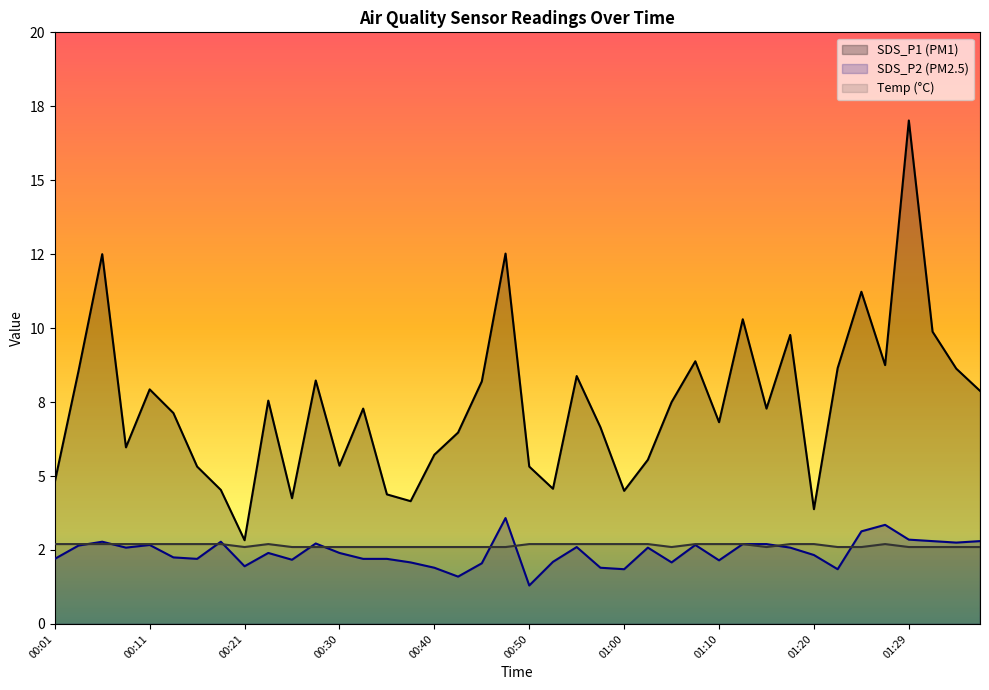

Reading left to right, what are all the values shown in this chart?

SDS_P1: 4.8	8.6	12.5	6.0	7.9	7.1	5.3	4.5	2.8	7.5	4.2	8.2	5.3	7.3	4.4	4.2	5.7	6.5	8.2	12.5	5.3	4.6	8.4	6.7	4.5	5.5	7.5	8.9	6.8	10.3	7.3	9.8	3.9	8.7	11.2	8.8	17.0	9.9	8.6	7.9
SDS_P2: 2.2	2.6	2.8	2.6	2.7	2.2	2.2	2.8	1.9	2.4	2.2	2.7	2.4	2.2	2.2	2.1	1.9	1.6	2.0	3.6	1.3	2.1	2.6	1.9	1.9	2.6	2.1	2.7	2.1	2.7	2.7	2.6	2.3	1.9	3.1	3.4	2.9	2.8	2.8	2.8
Temp: 2.7	2.7	2.7	2.7	2.7	2.7	2.7	2.7	2.6	2.7	2.6	2.6	2.6	2.6	2.6	2.6	2.6	2.6	2.6	2.6	2.7	2.7	2.7	2.7	2.7	2.7	2.6	2.7	2.7	2.7	2.6	2.7	2.7	2.6	2.6	2.7	2.6	2.6	2.6	2.6